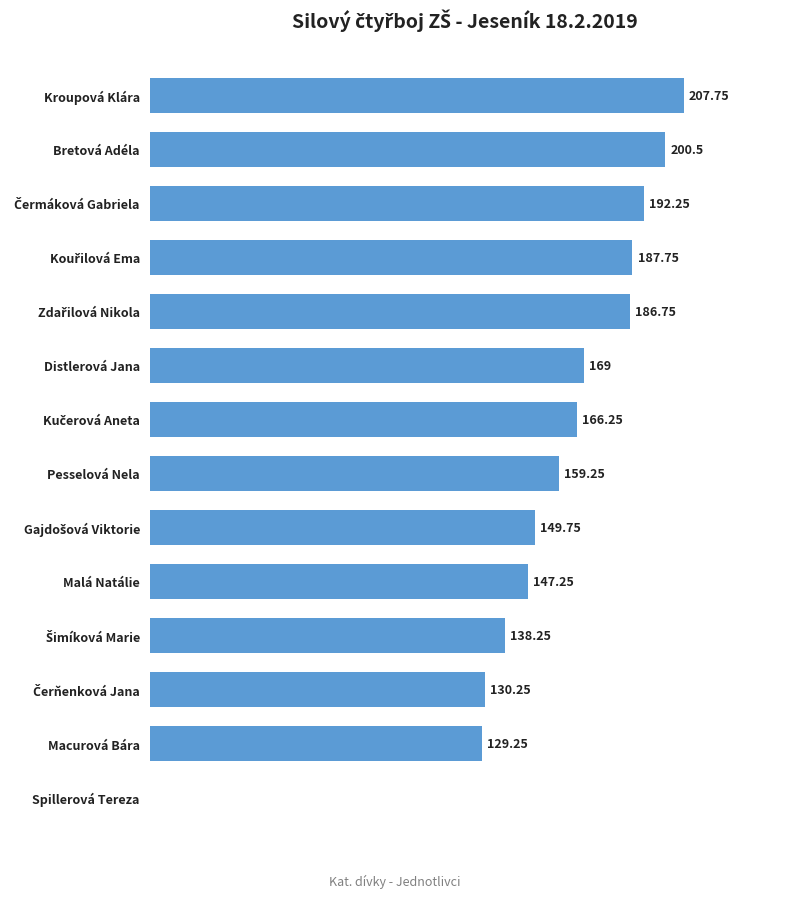

Where is the data nearest to the value 103?

Macurová Bára